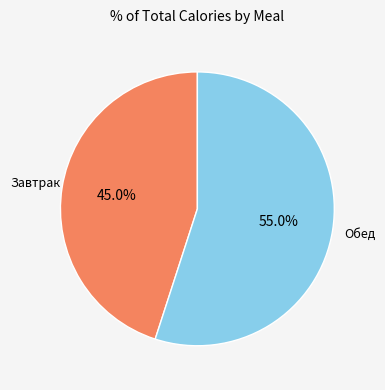

Combined, what portion of the pie is Обед and Завтрак?

100.0%